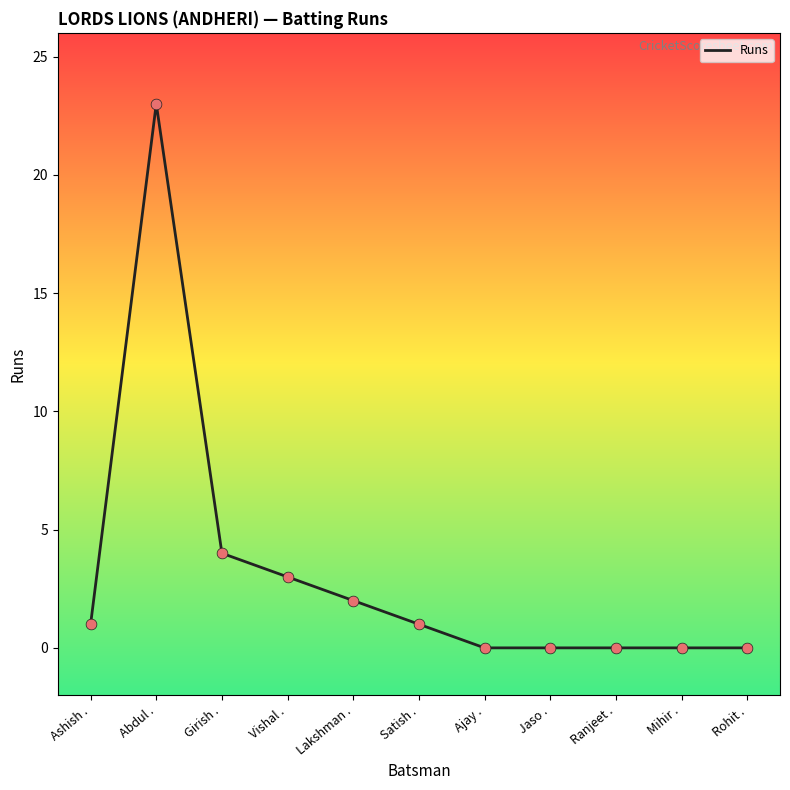

What is the change in value from Abdul . to Lakshman .?

-21